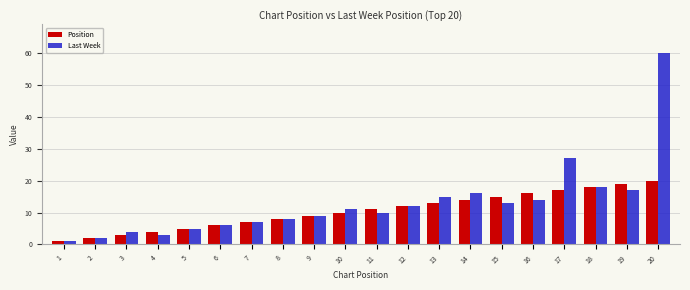

List the series in order of their peak value, highest first.

Last Week, Position